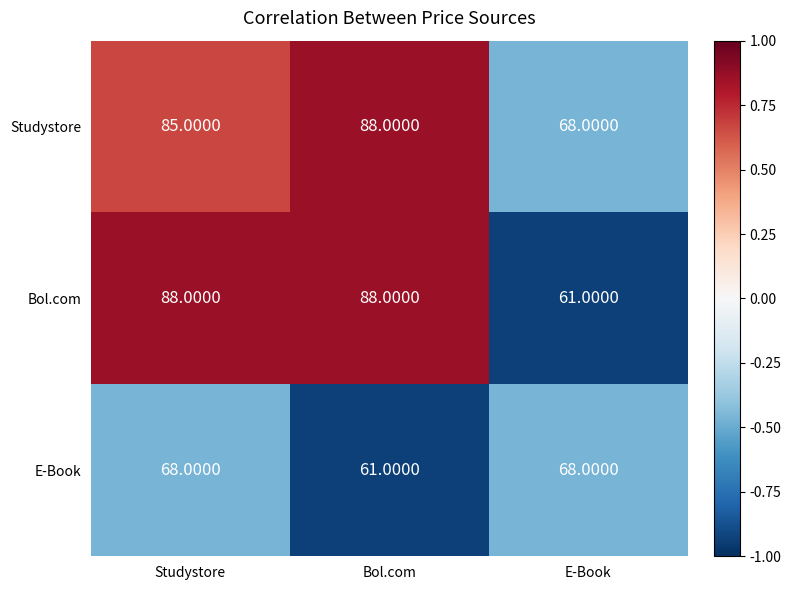

What is the total value across all series at Bol.com?

237